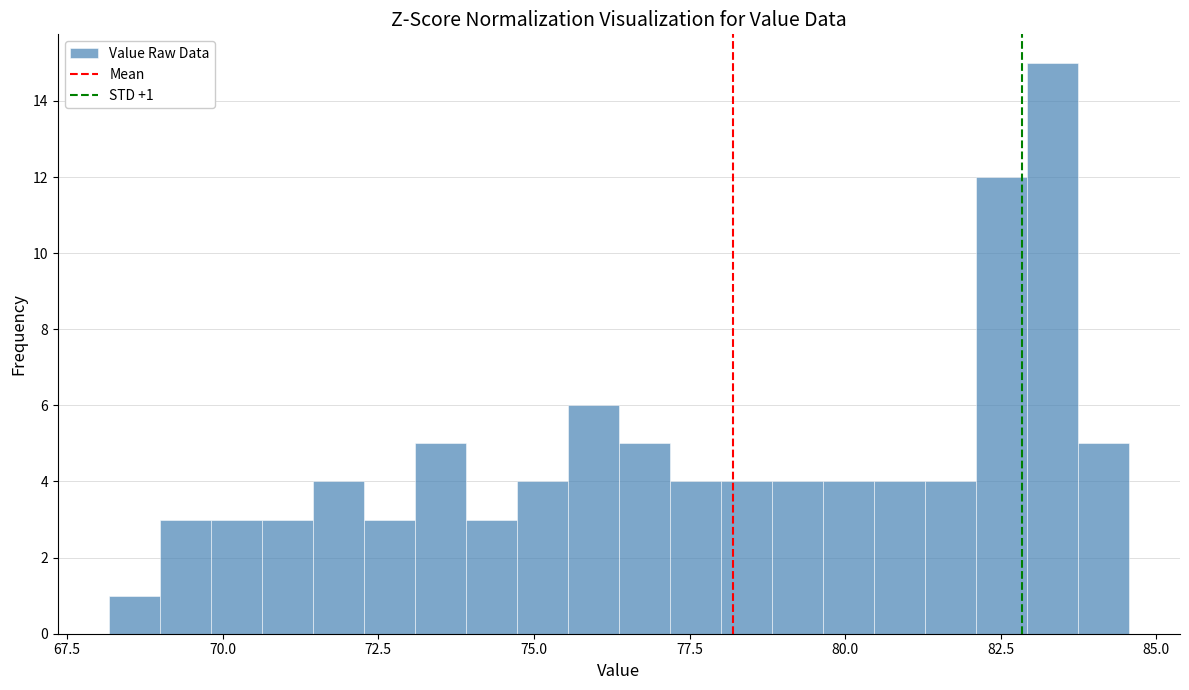

Read against the x-axis, roughly where is the centre of the tallest bar?

83.5